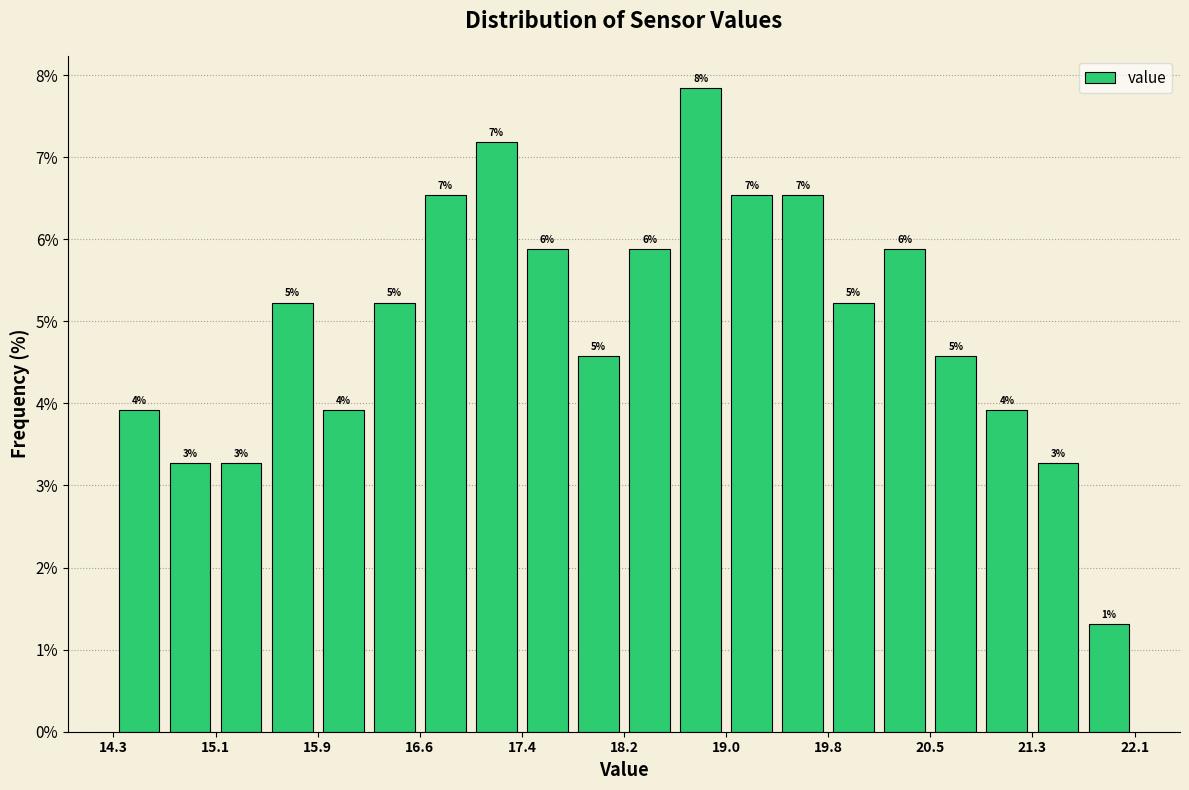

Around what value on the x-axis is the tallest bar? Give the approximate position of its centre, as read against the axis.

18.8